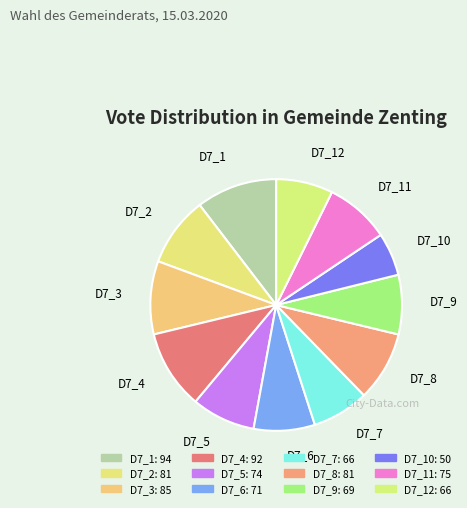

How many segments does this pie chart have?

12